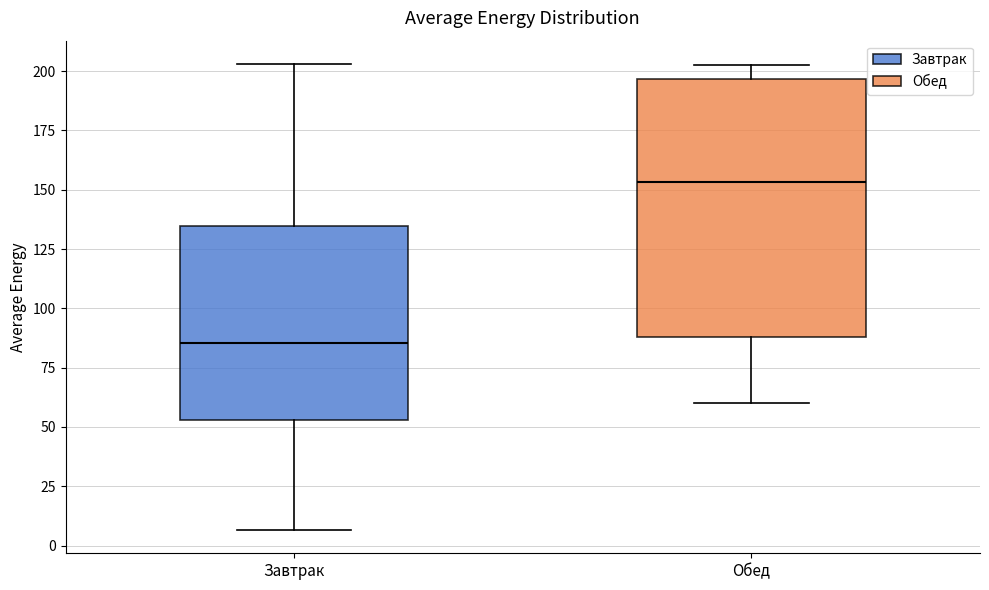

Which box is the tallest, from its lower edge to its upper edge?

Обед